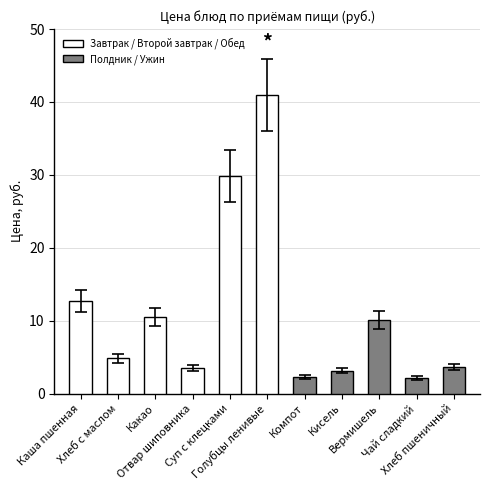

The chart shows a value of 2.8 at Чай сладкий. True or false?

False